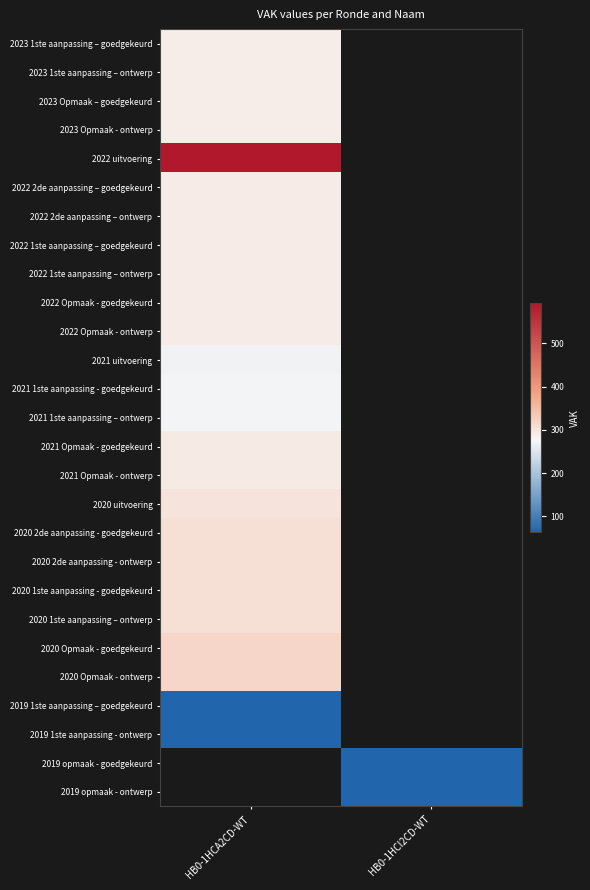

At how many categories does at least one series exceed 329?

1